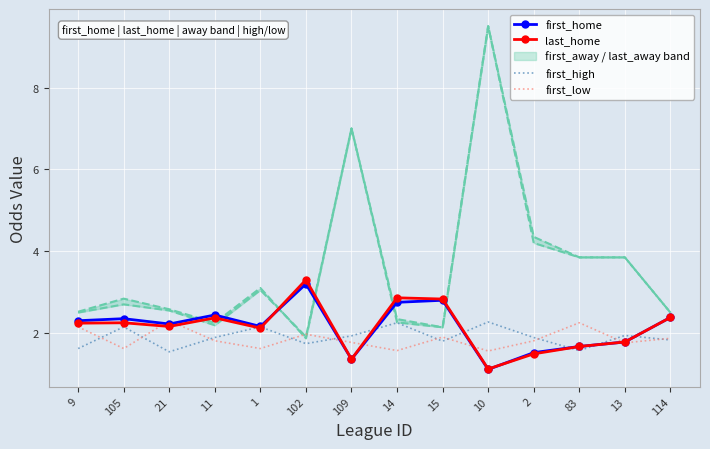

In first_low, how many points are higher than both neighbors (excluding endpoints)?

4